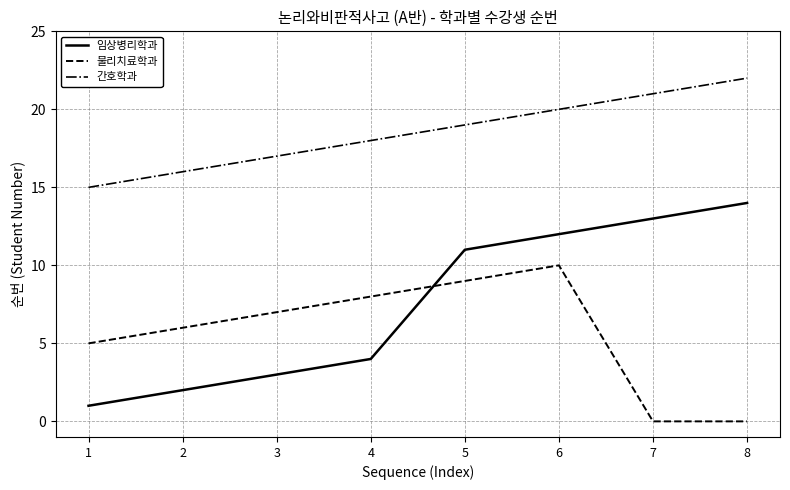

At which category is the sum across all series the highest?

6